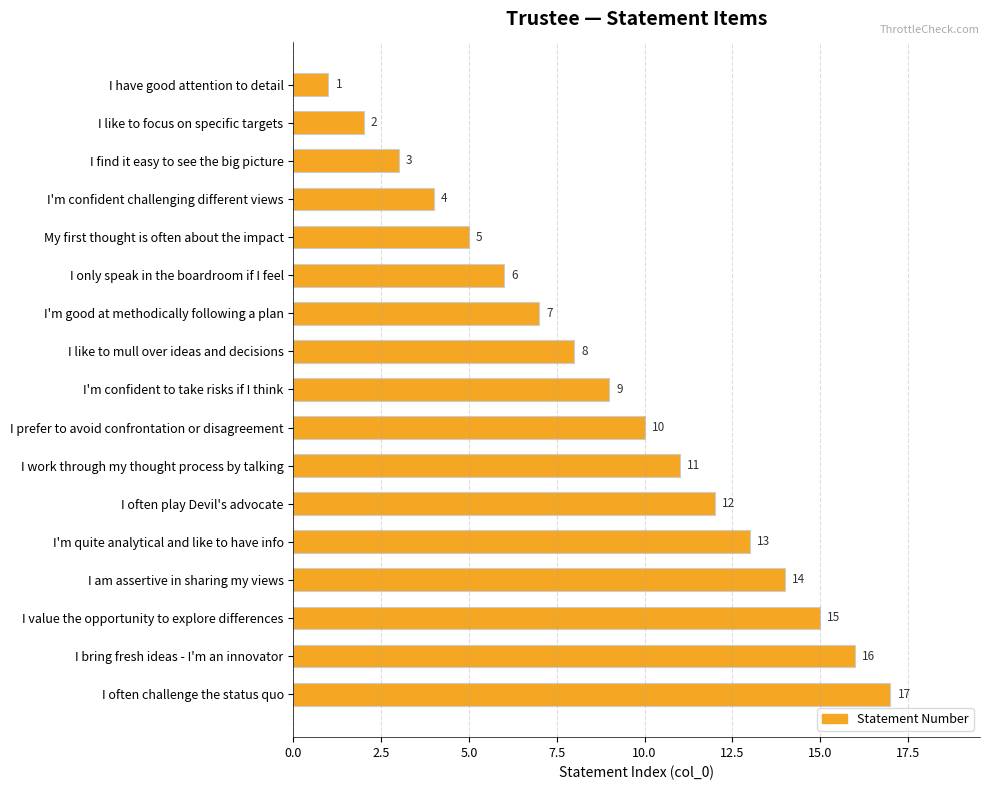

How many bars are there in total?

17